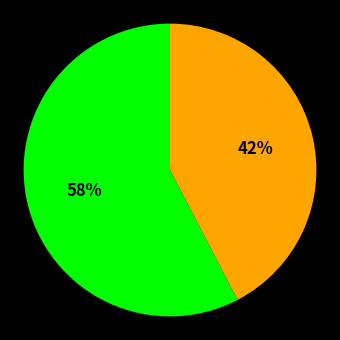

Does any single category account for the majority?

Yes